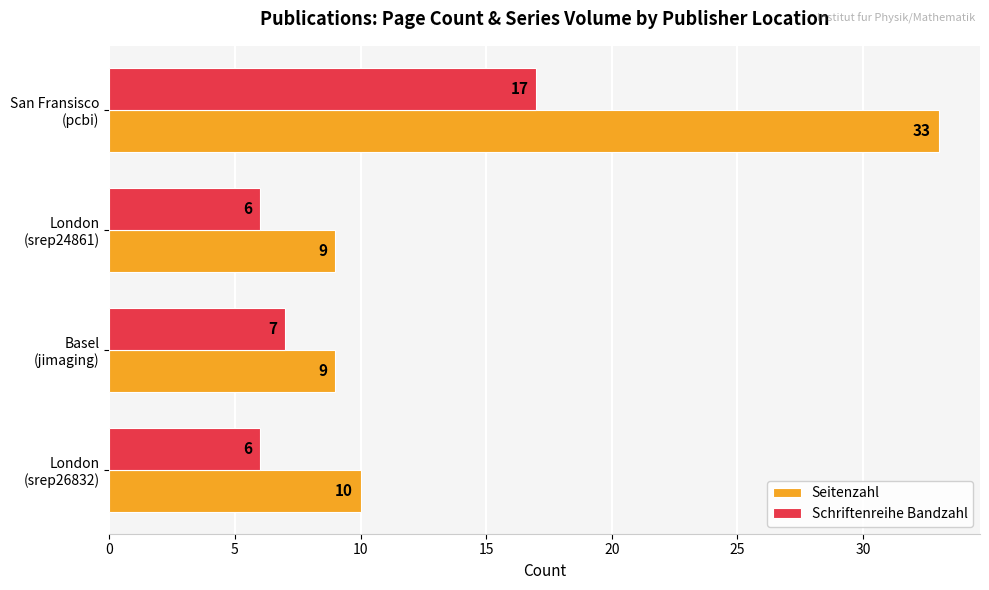

List the series in order of their overall mean, highest first.

Seitenzahl, Schriftenreihe Bandzahl